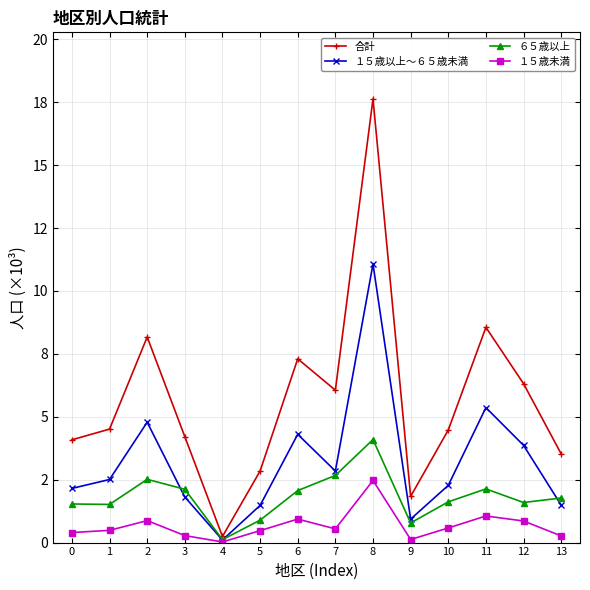

Does the chart have visible grid lines?

Yes